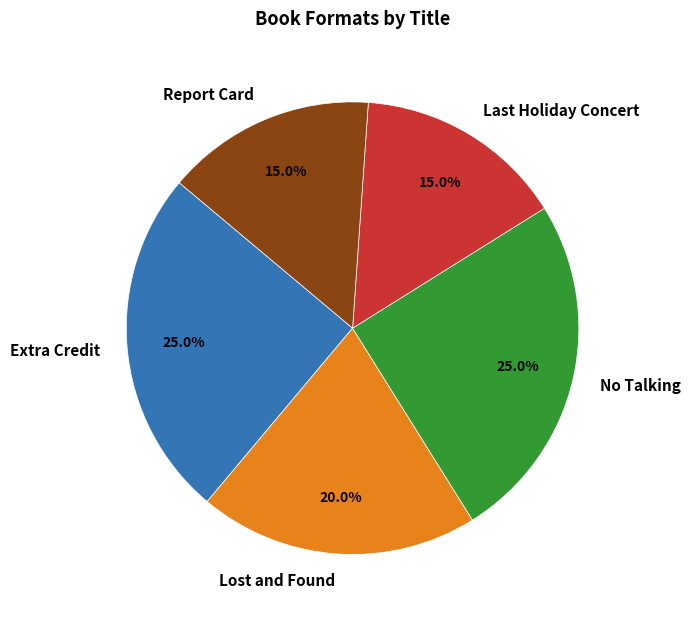

To the nearest percent, what is the average slice percentage?

20%